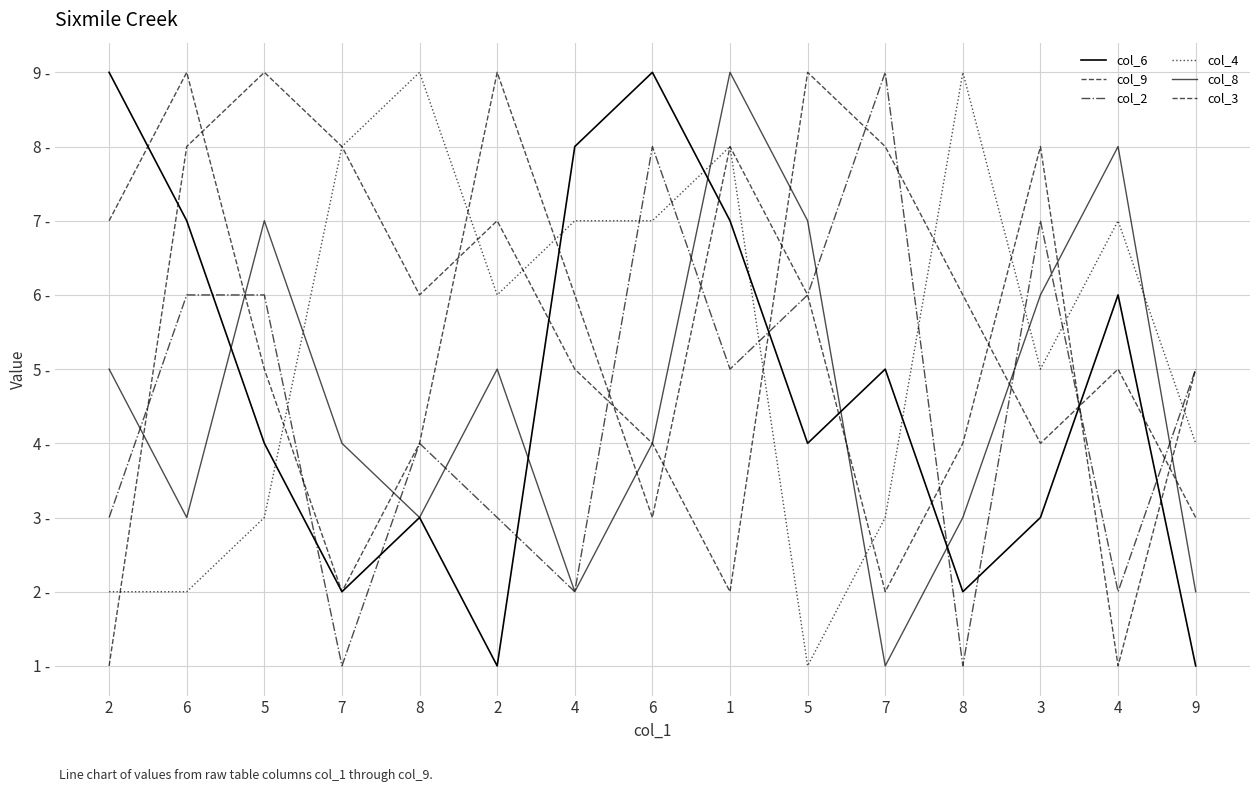

What is the value of the col_3 point at the 12th from the left?

4